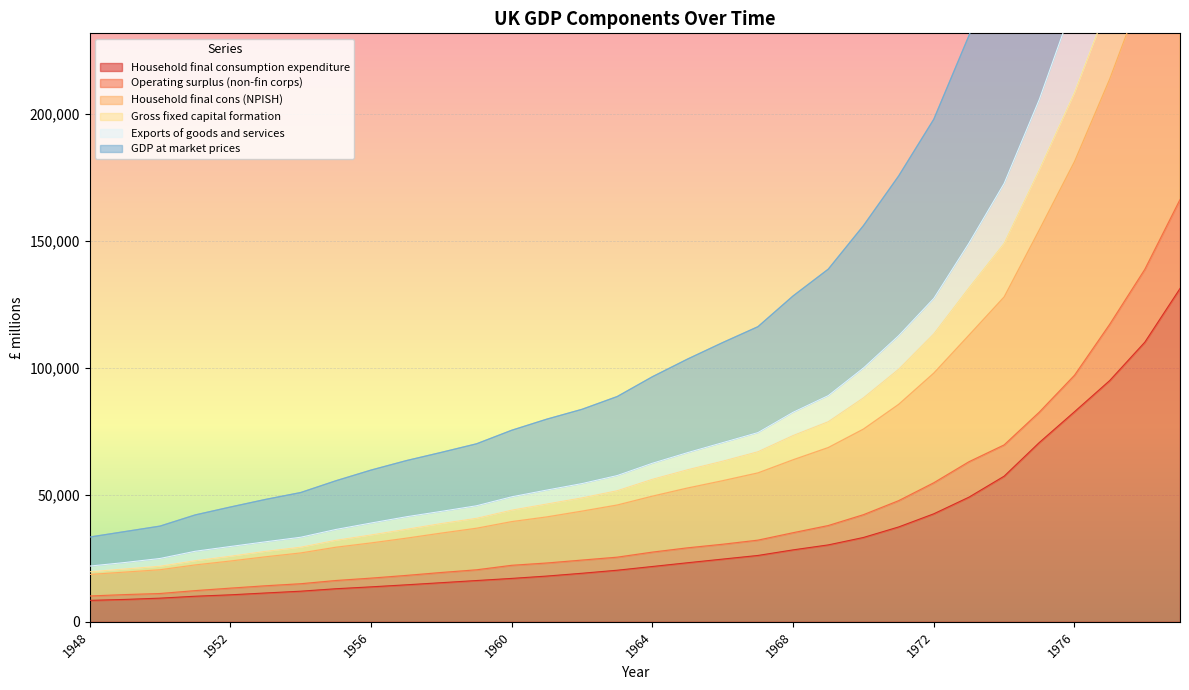

What is the sum of all Gross fixed capital formation values?

2785388